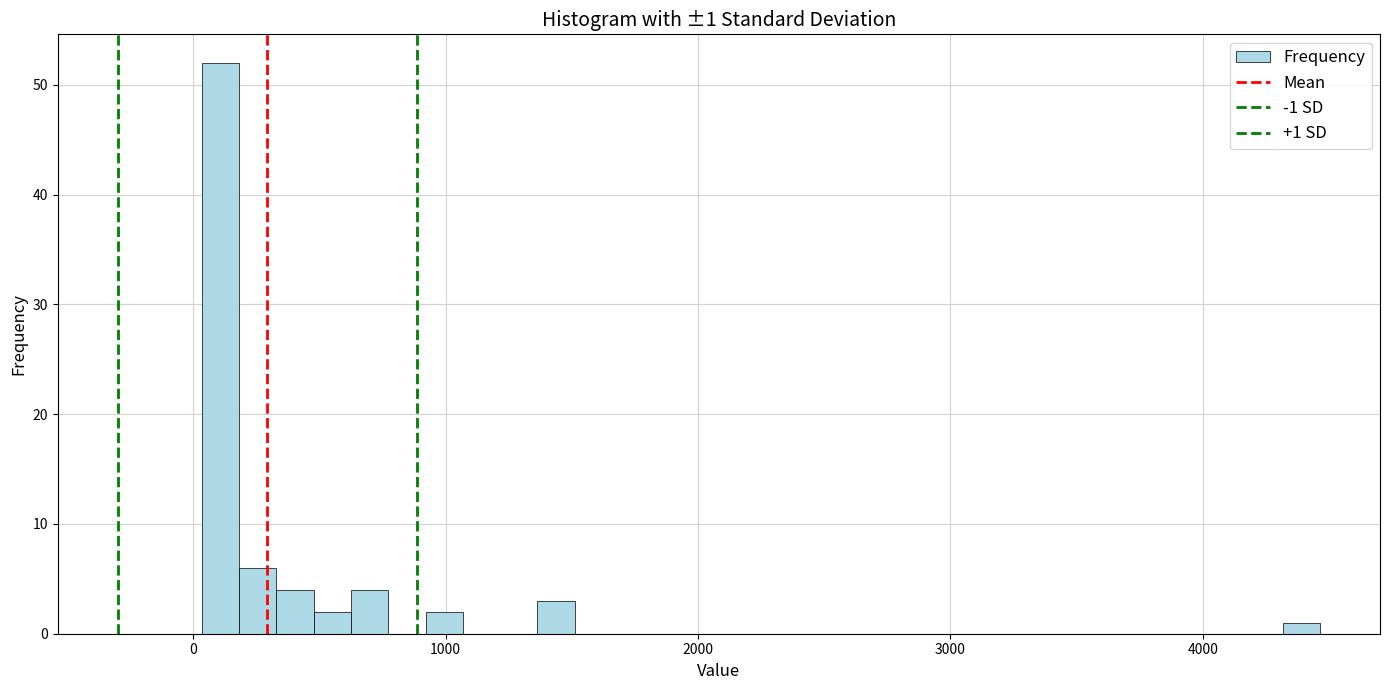

Around what value on the x-axis is the tallest bar? Give the approximate position of its centre, as read against the axis.

100